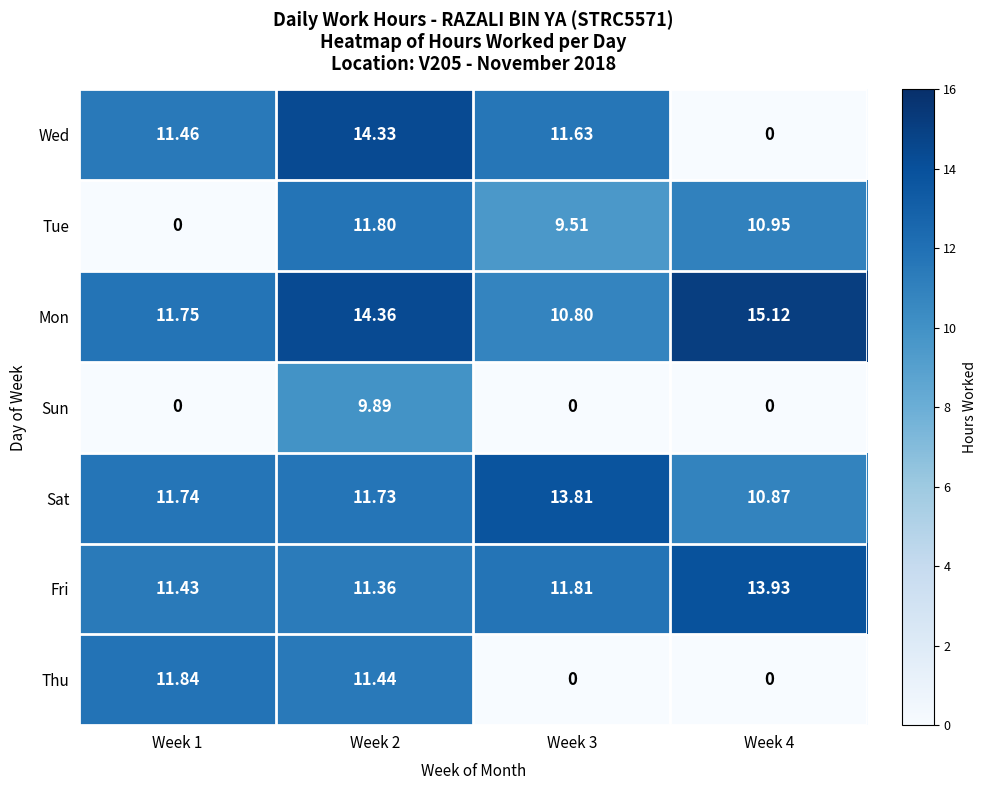

Which series changed the most between Week 2 and Week 4?

Wed